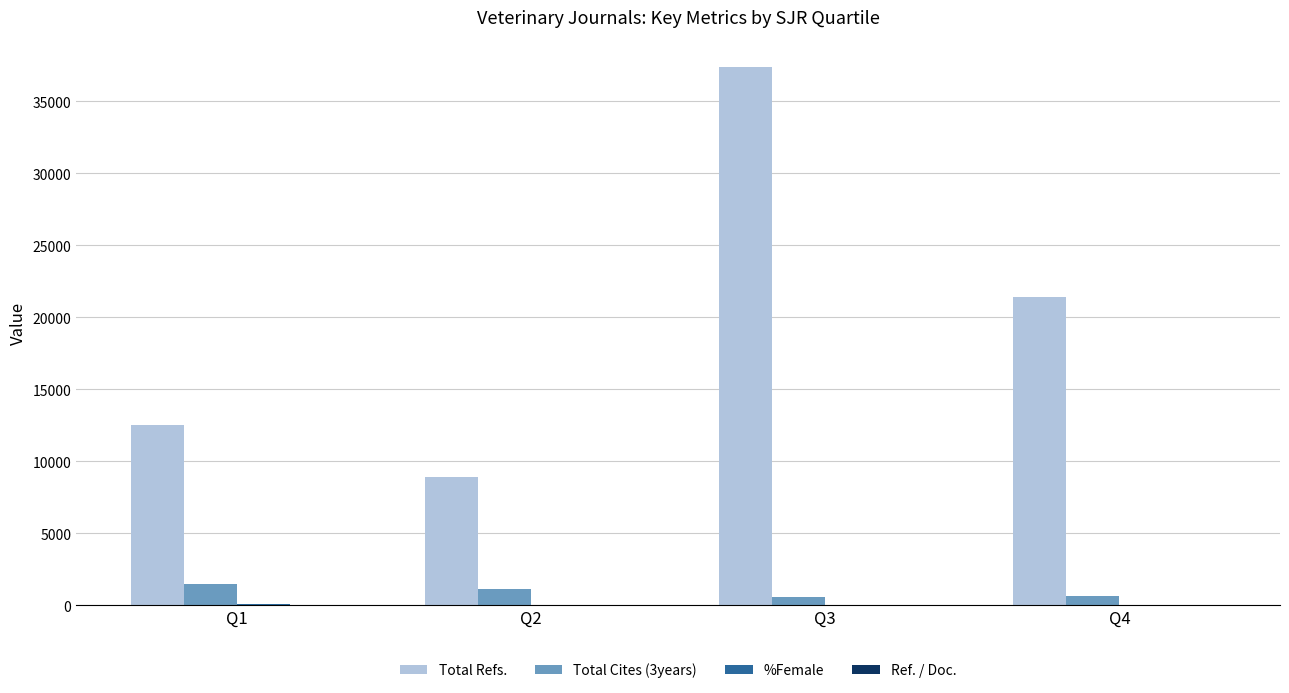

At which category does the chart reach its peak across all series?

Q3